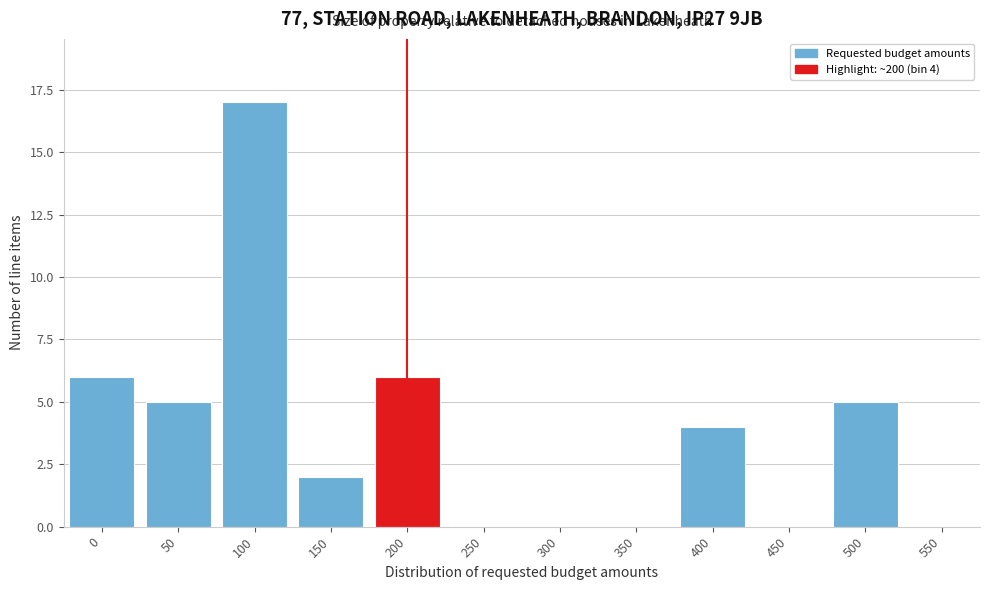

Reading left to right, what are all the values shown in this chart?

0=6	50=5	100=17	150=2	200=6	250=0	300=0	350=0	400=4	450=0	500=5	550=0